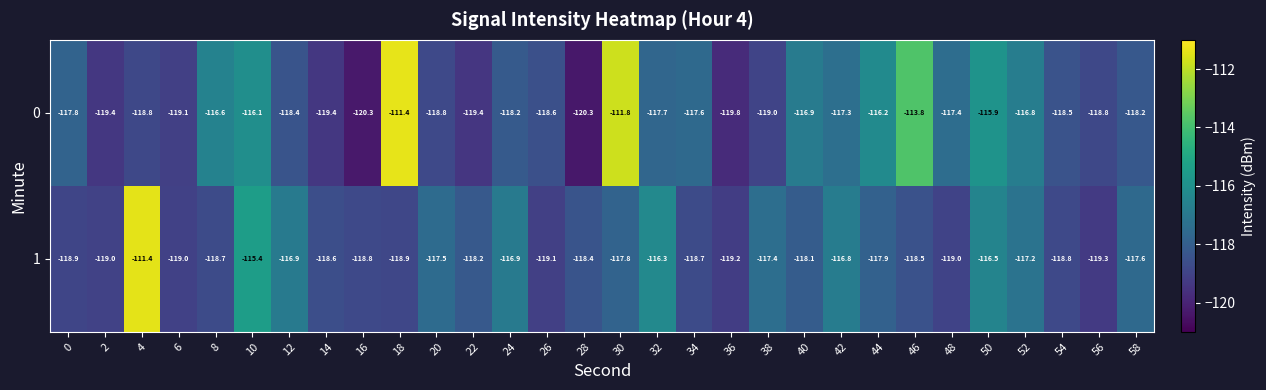

Which series changed the most between 38 and 58?

0